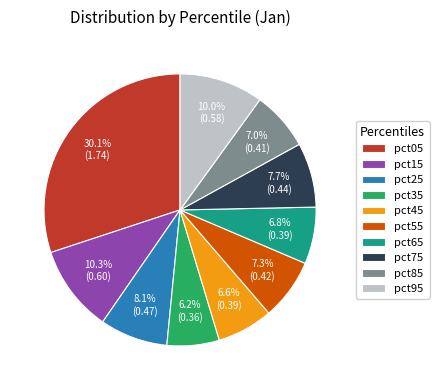

True or false: pct65 accounts for 7% of the total.

True